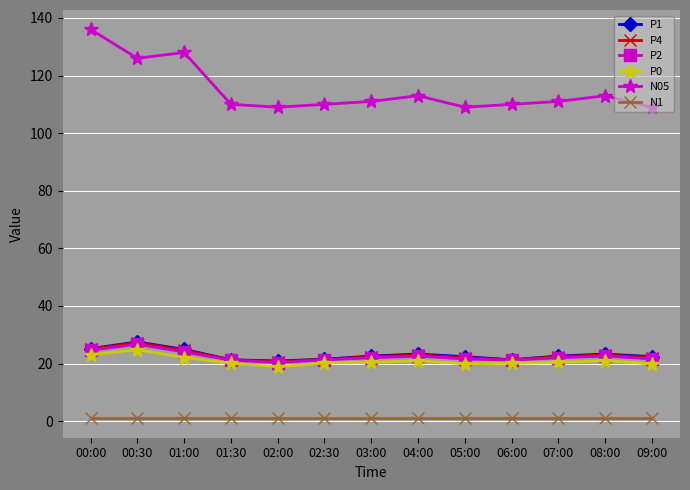

The value of N05 at 03:00 is 111.0. True or false?

True